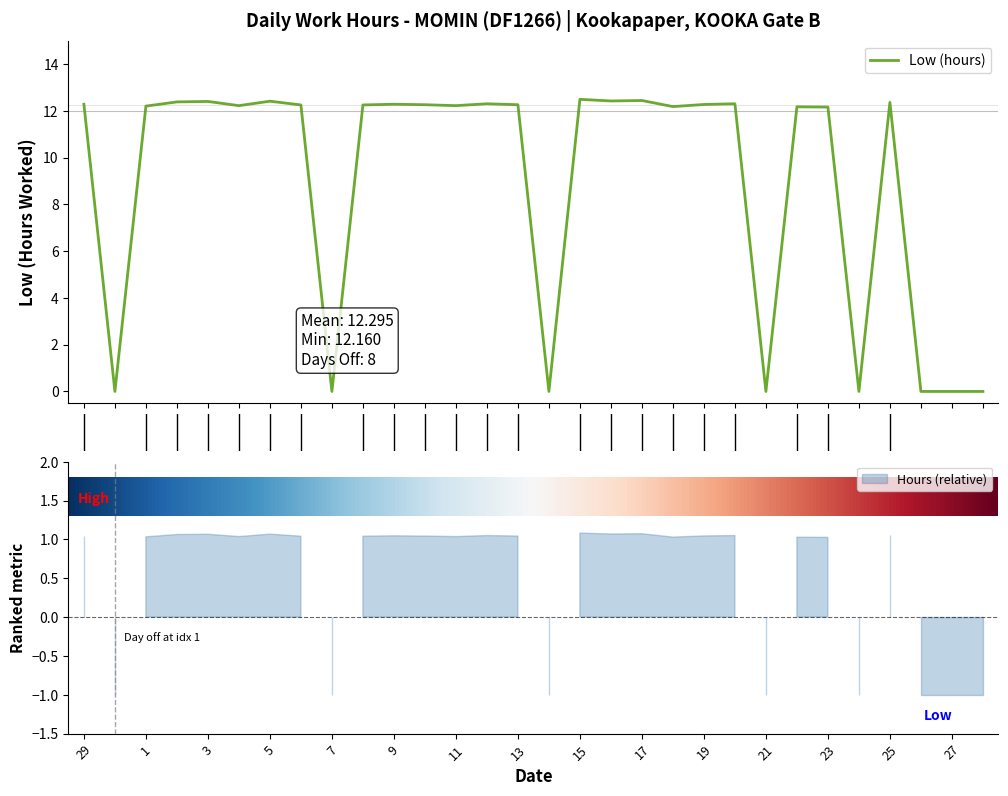

Rank the categories by value from highest to lowest.

15, 17, 16, 5, 3, 2, 25, 12, 20, 29, 9, 19, 10, 13, 6, 8, 4, 11, 1, 18, 22, 23, 30, 7, 14, 21, 24, 26, 27, 28